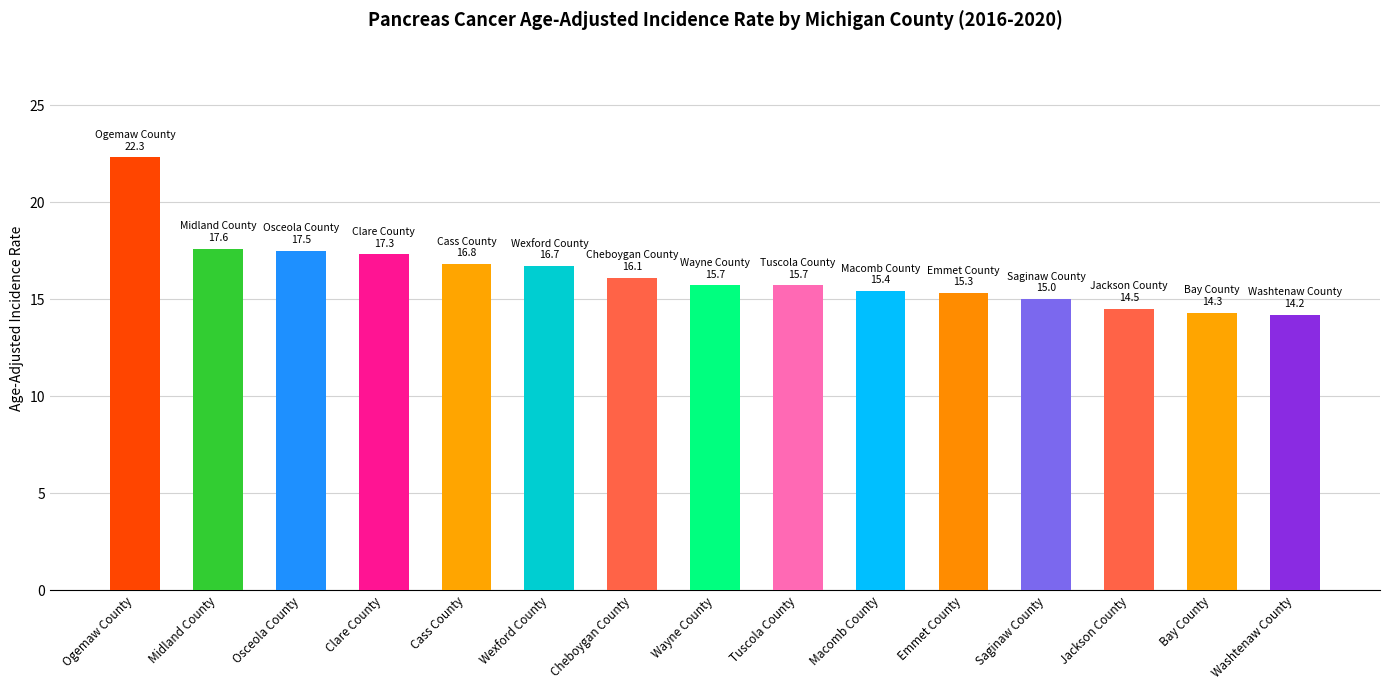

What is the value of the 8th bar from the left?

15.7